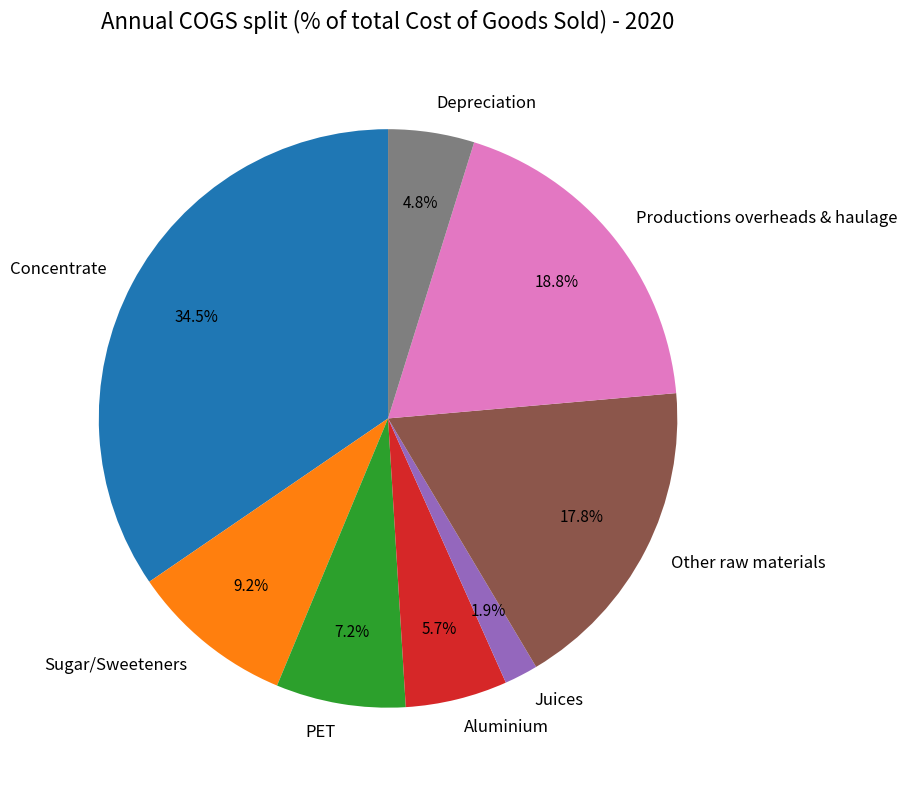

To the nearest percent, what portion does Sugar/Sweeteners represent?

9%